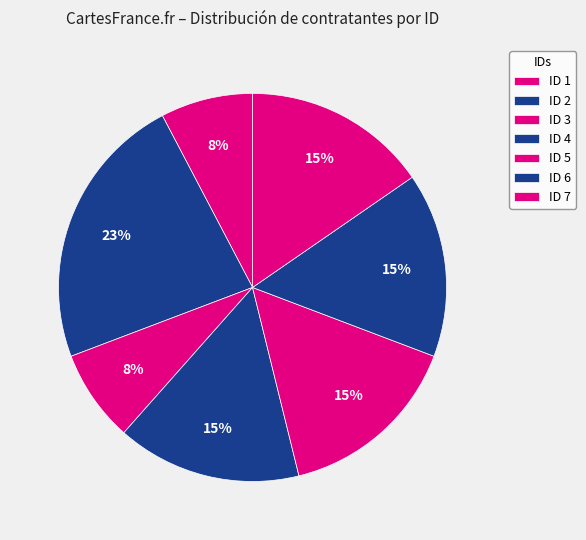

Does any single category account for the majority?

No